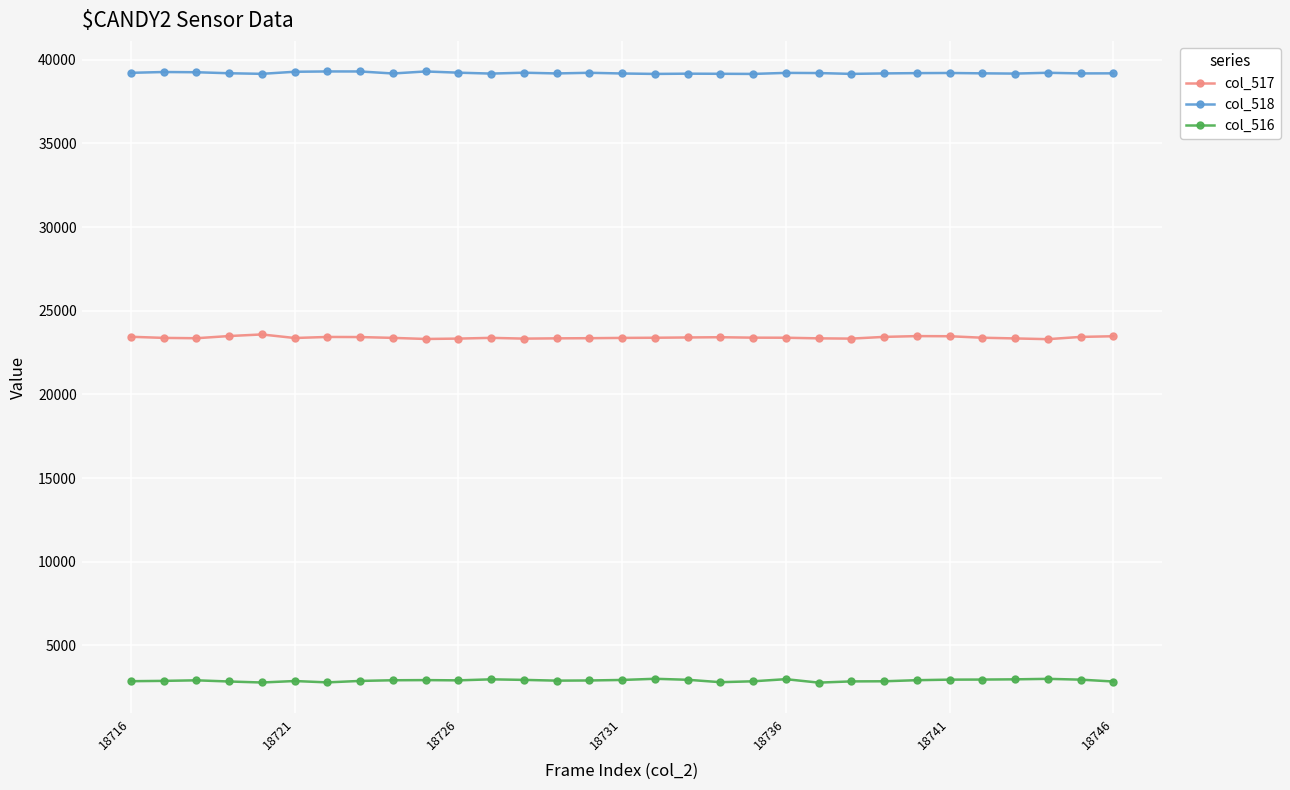

At how many categories does at least one series exceed 24077?

31